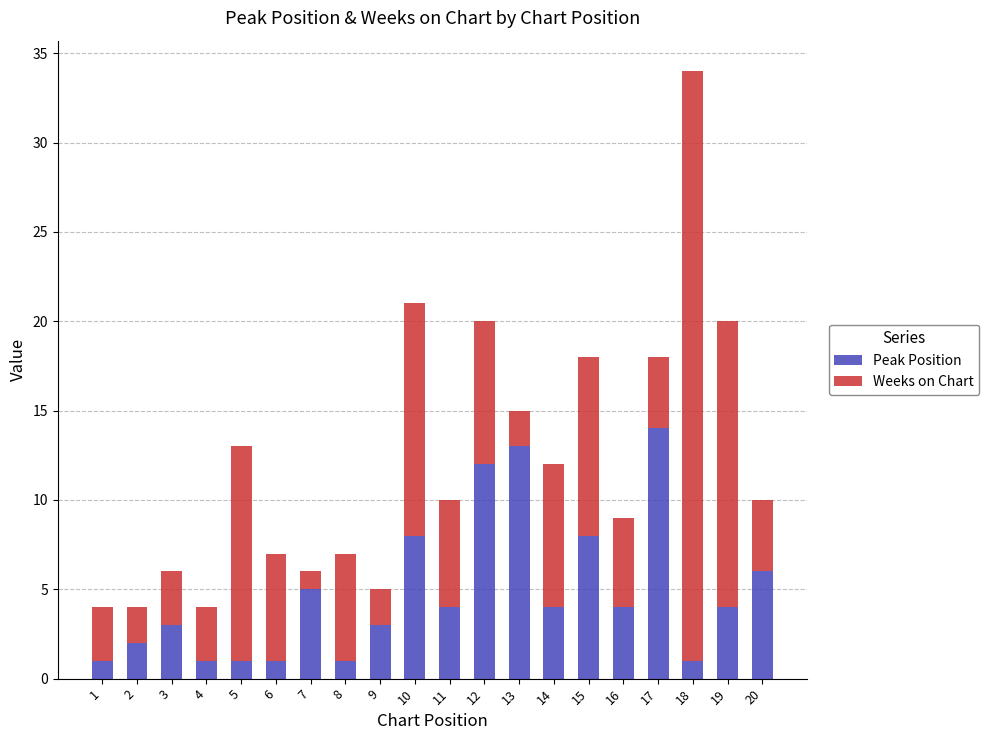

At which category is the sum across all series the highest?

18